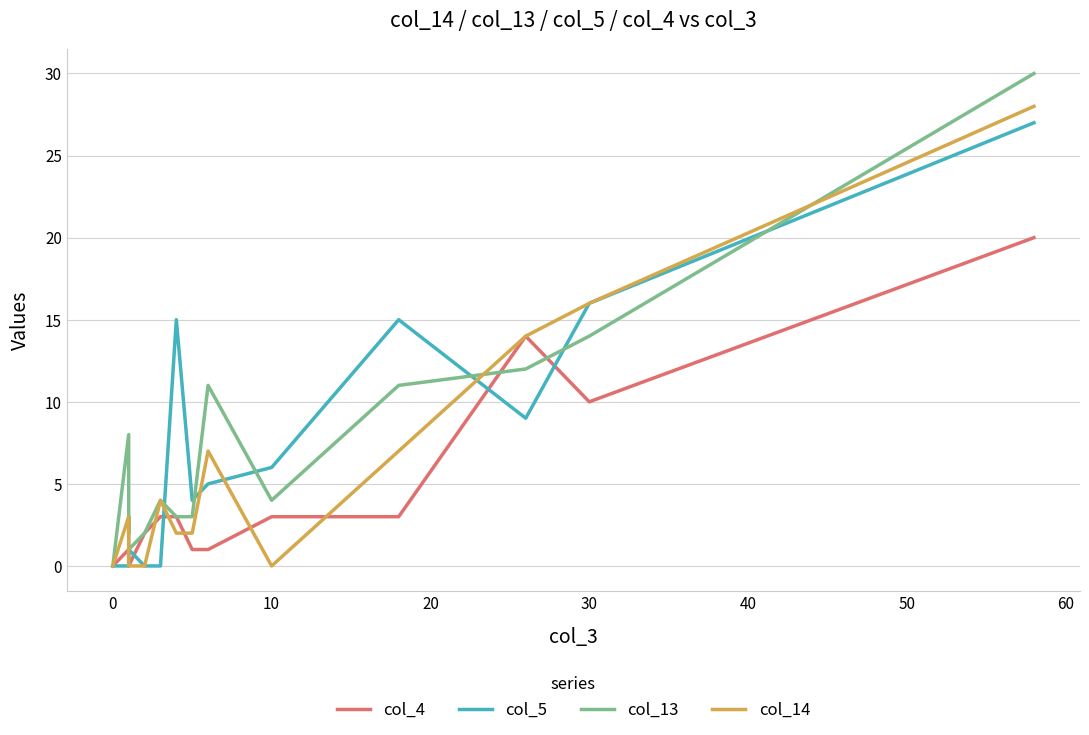

What is the difference between the second highest and second lowest values in the col_5 series?

16